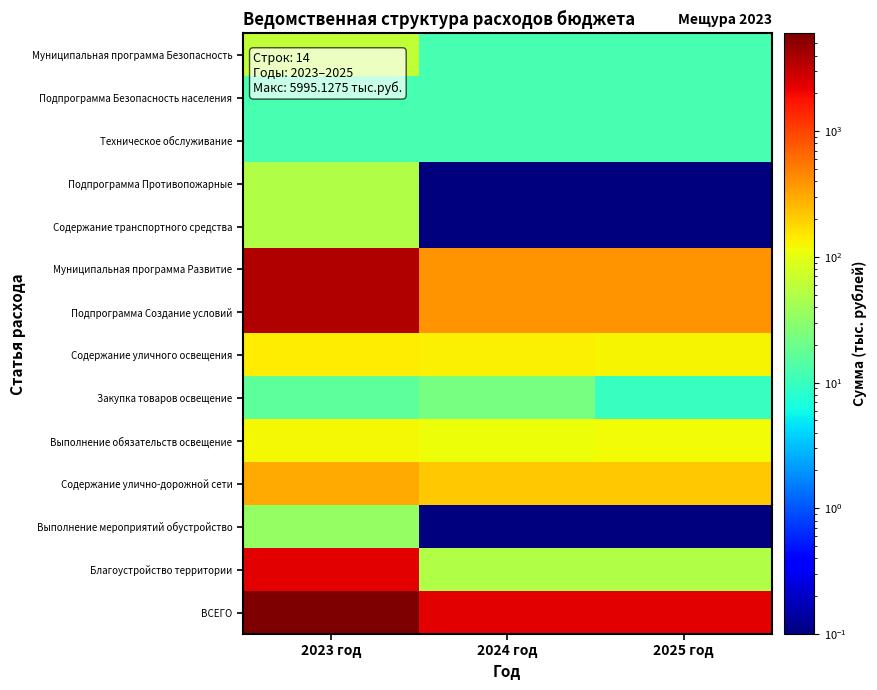

How many distinct data groups are displayed?

14